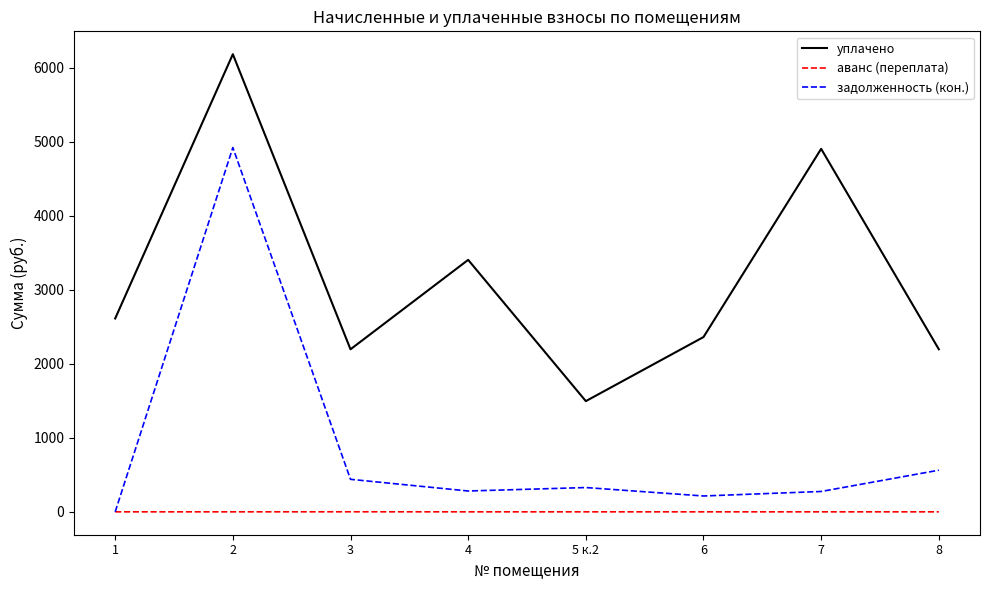

True or false: аванс (переплата) and уплачено intersect in this chart.

False